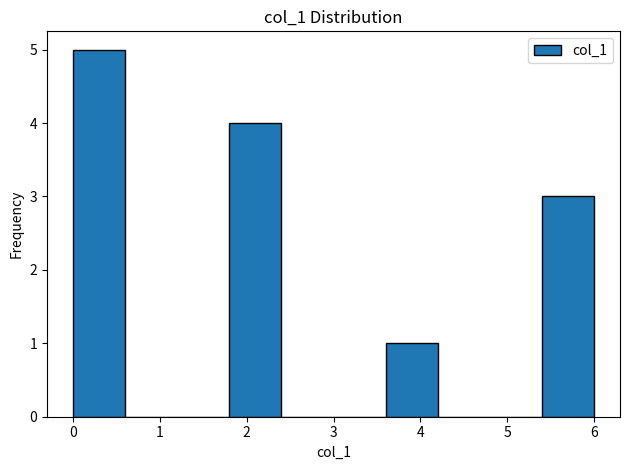

Over which range of the x-axis is the bar tallest?

0.0 to 0.6